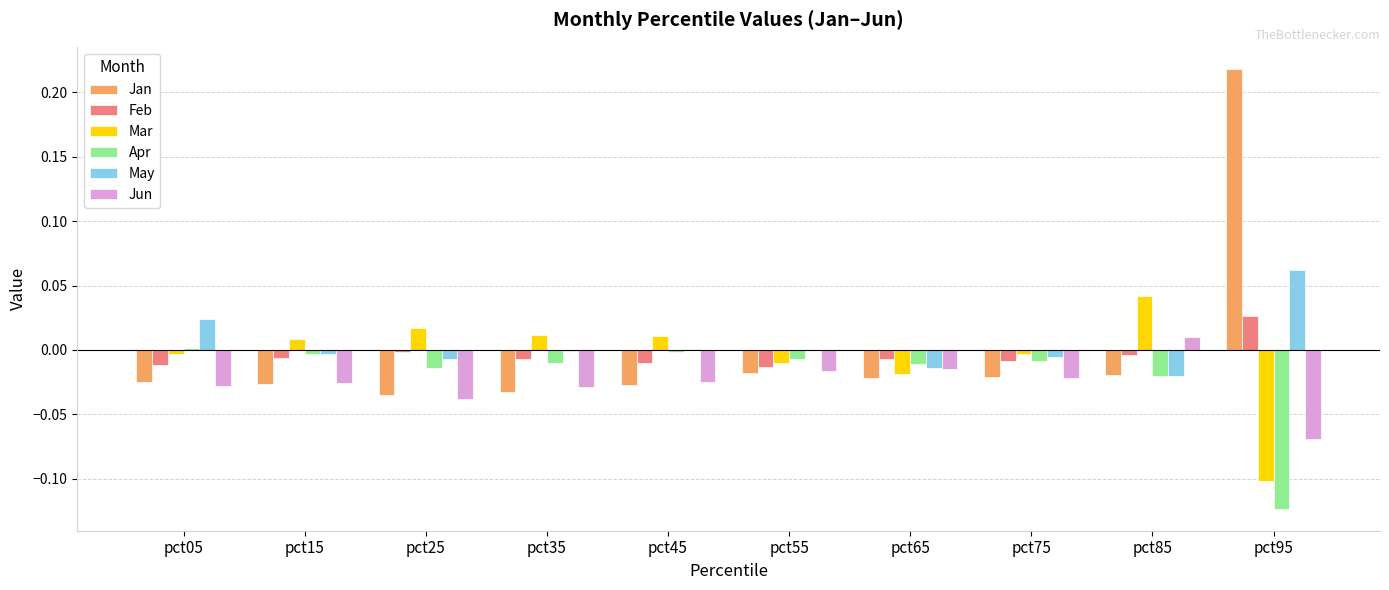

Which category has the highest value across all series?

pct95